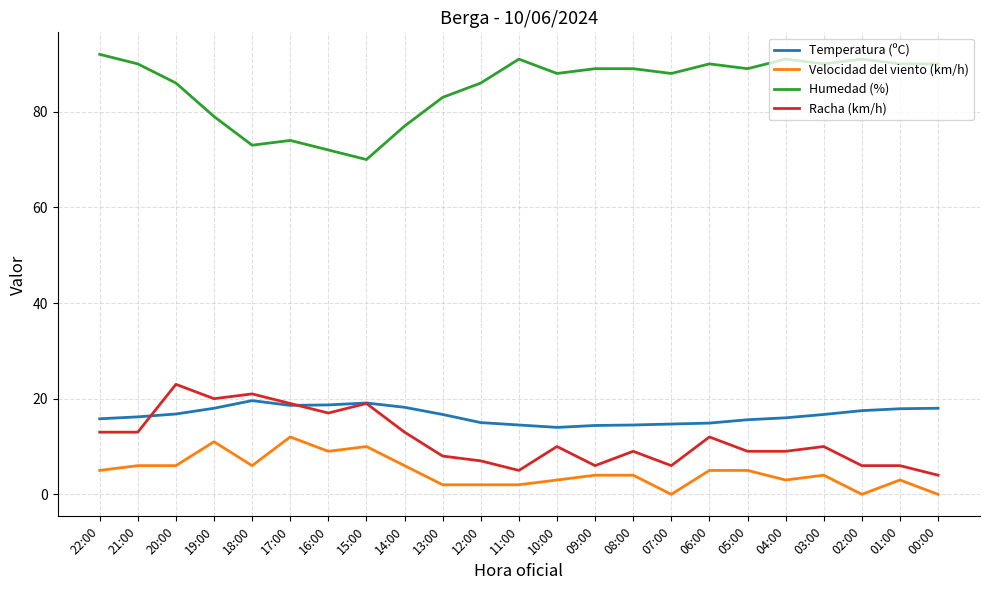

Is the value of Temperatura (ºC) at 12:00 greater than the value of Humedad (%) at 14:00?

No